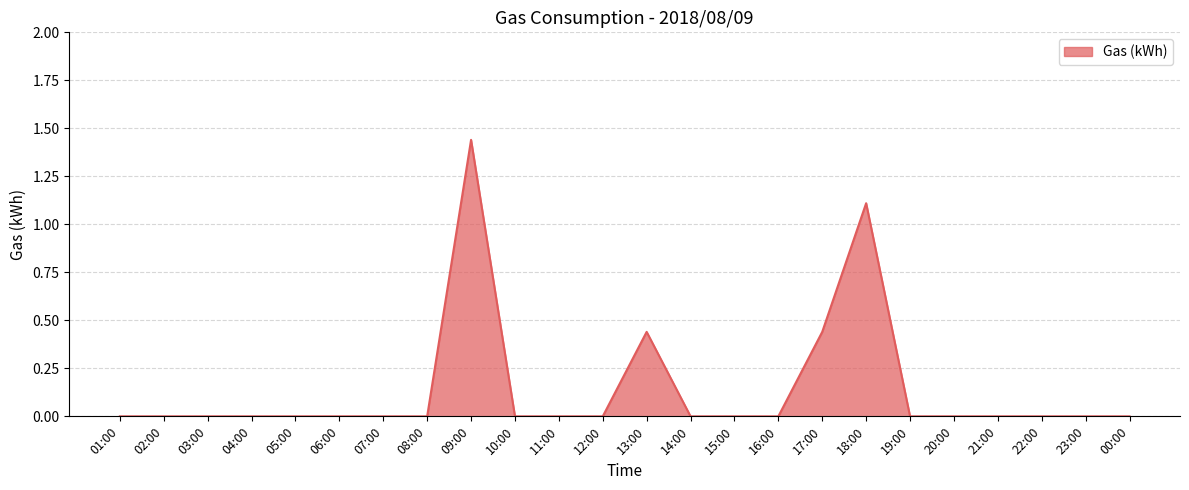

Count the number of data series in this chart.

1